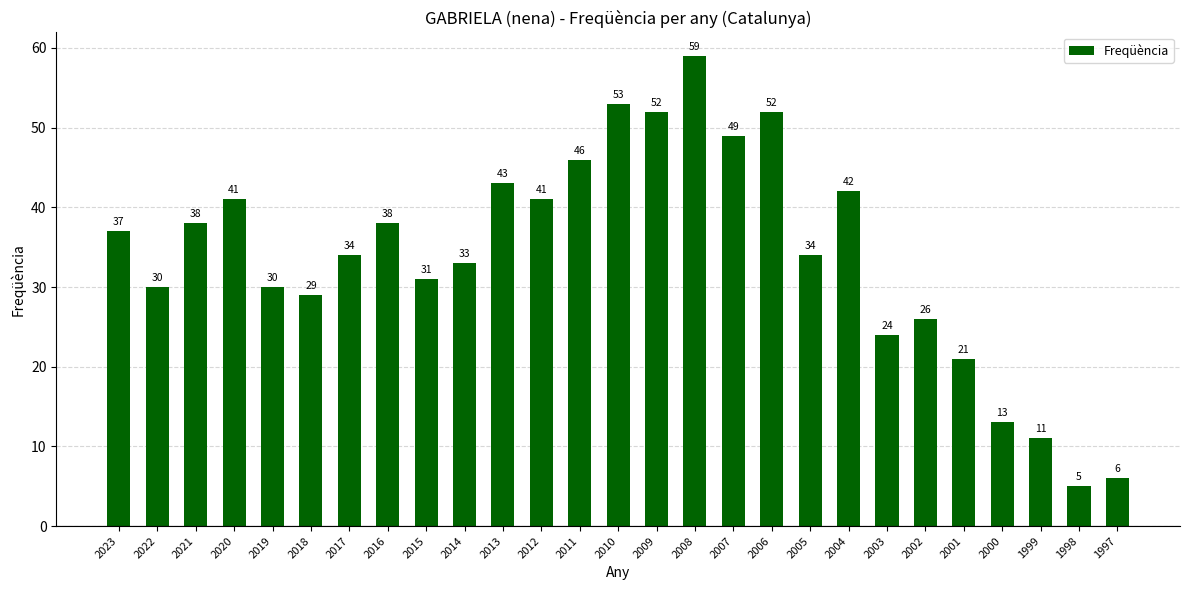

Reading left to right, list all the values displayed in this chart.

2023=37	2022=30	2021=38	2020=41	2019=30	2018=29	2017=34	2016=38	2015=31	2014=33	2013=43	2012=41	2011=46	2010=53	2009=52	2008=59	2007=49	2006=52	2005=34	2004=42	2003=24	2002=26	2001=21	2000=13	1999=11	1998=5	1997=6